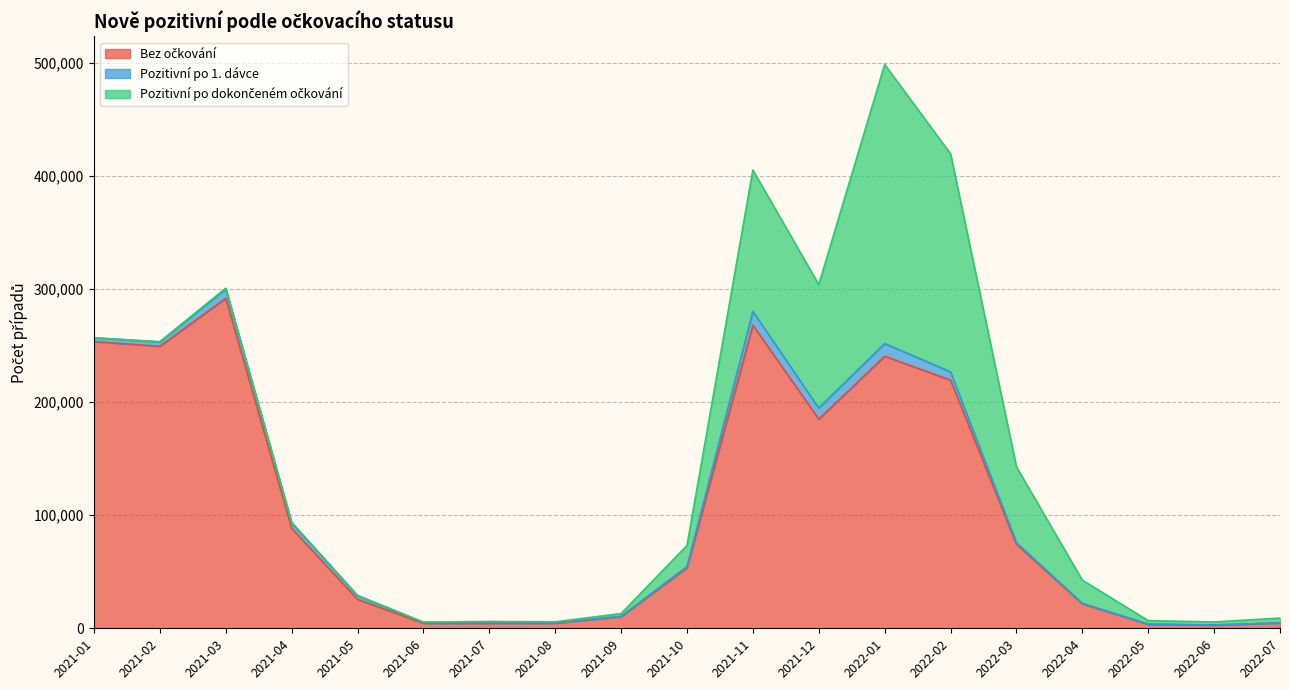

What is the value of the Pozitivní po 1. dávce point at the 8th from the left?

558